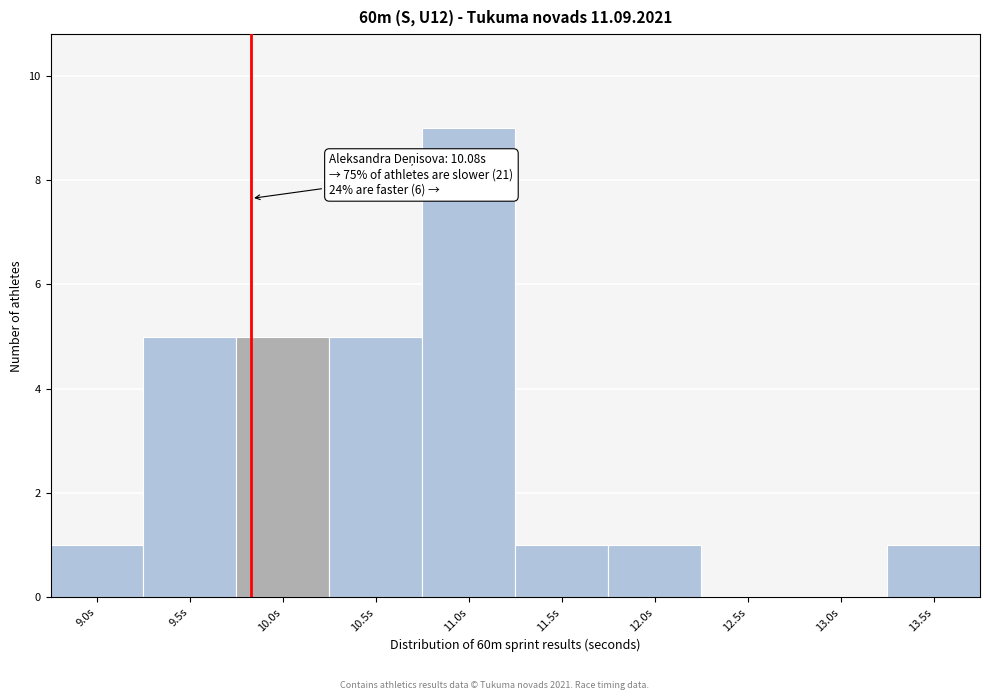

Reading left to right, list all the values displayed in this chart.

9.0s=1	9.5s=5	10.0s=5	10.5s=5	11.0s=9	11.5s=1	12.0s=1	12.5s=0	13.0s=0	13.5s=1